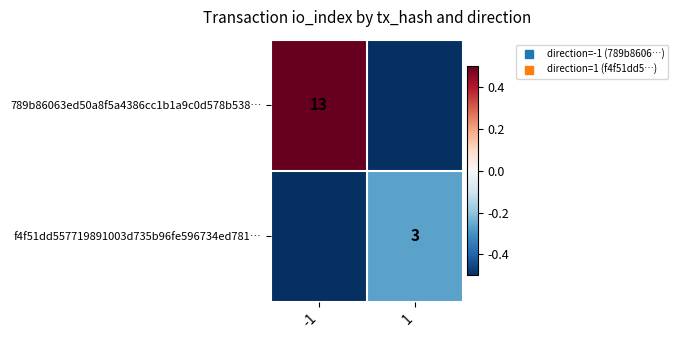

What is the difference between the highest and lowest values at -1?

1.0